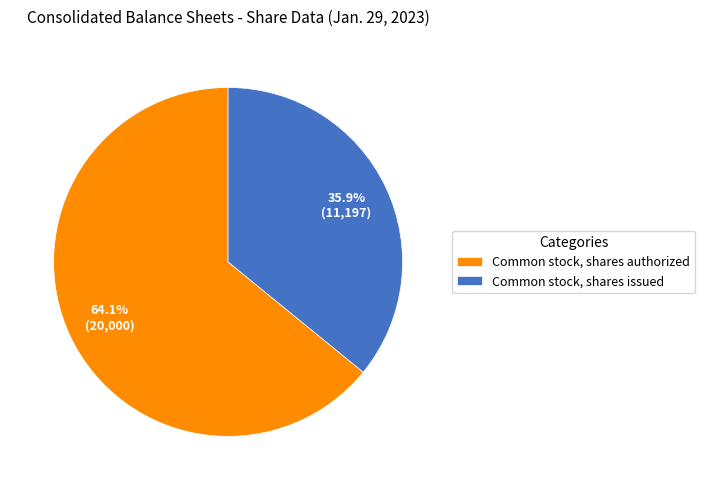

The Common stock, shares authorized slice represents 64% of the pie. True or false?

True